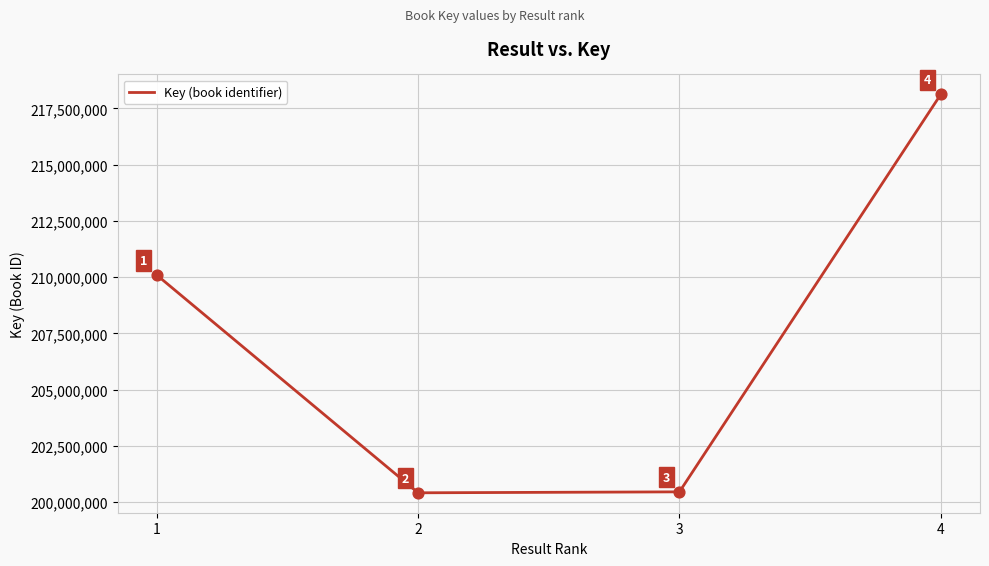

Between 4 and 2, which is larger?

4